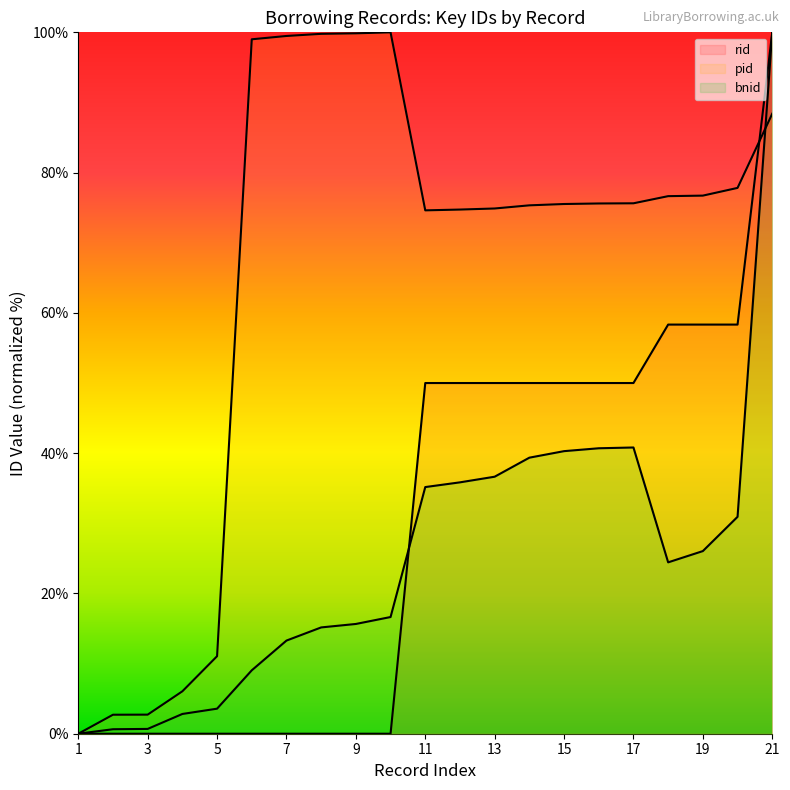

Which category has the highest value in the bnid series?

21